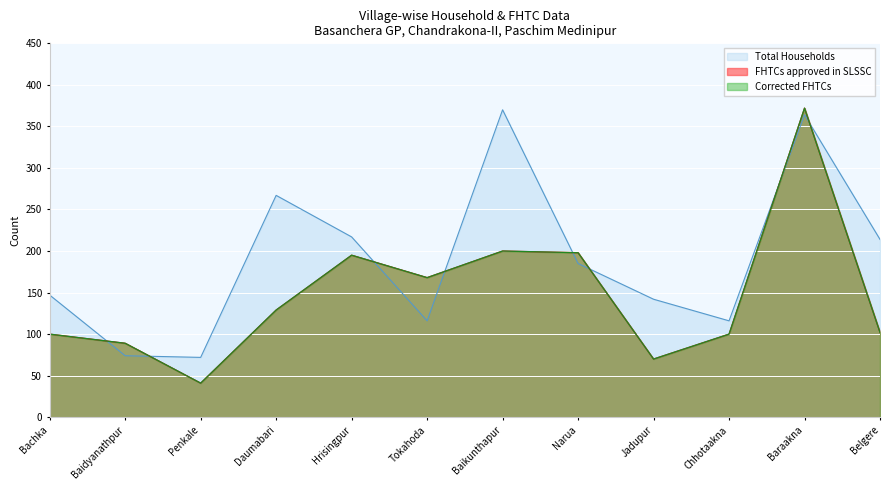

At how many categories does at least one series exceed 64?

12